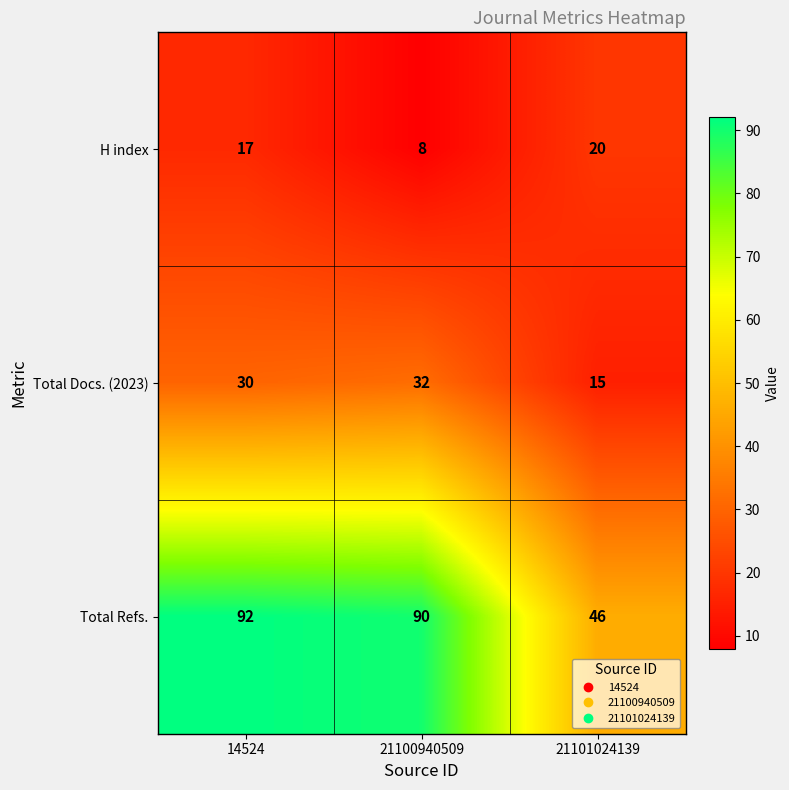

The Total Docs. (2023) series shows 15 at 21101024139. True or false?

True